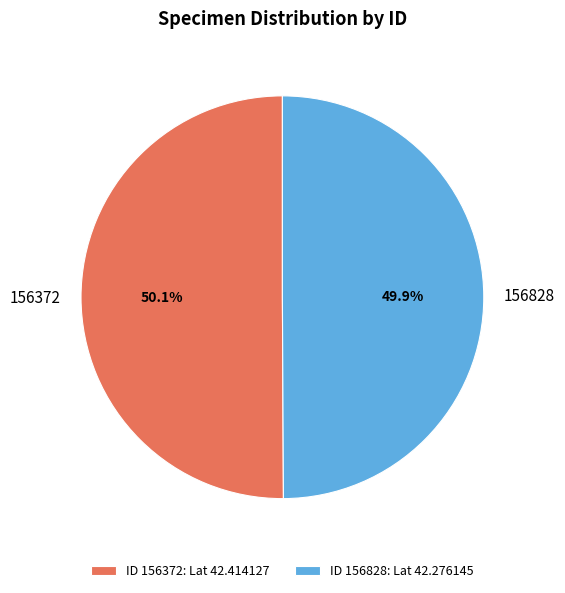

Does any single category account for the majority?

Yes